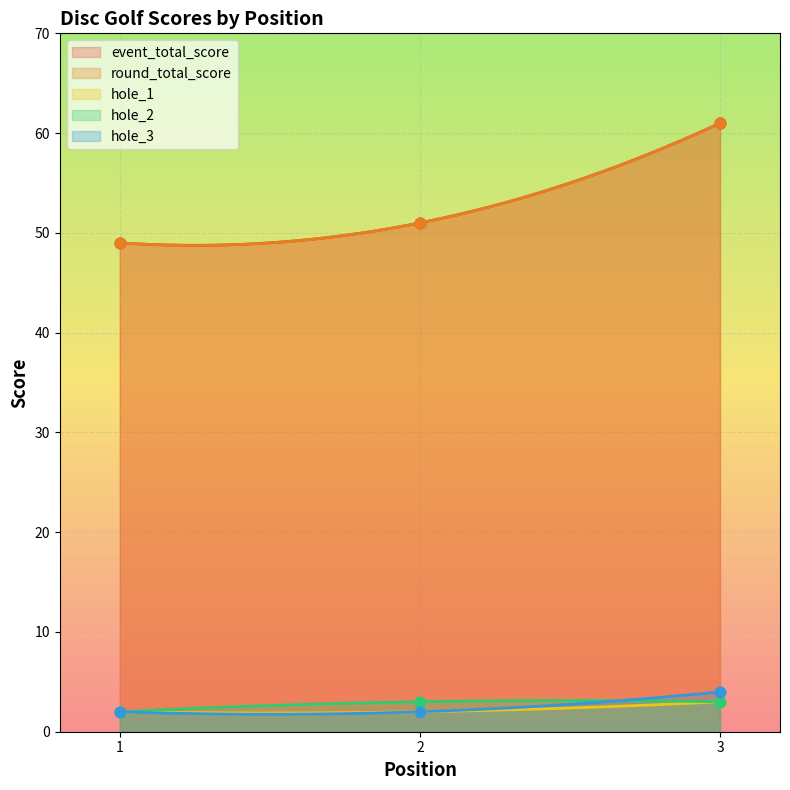

What is the total value across all series at 2?

109